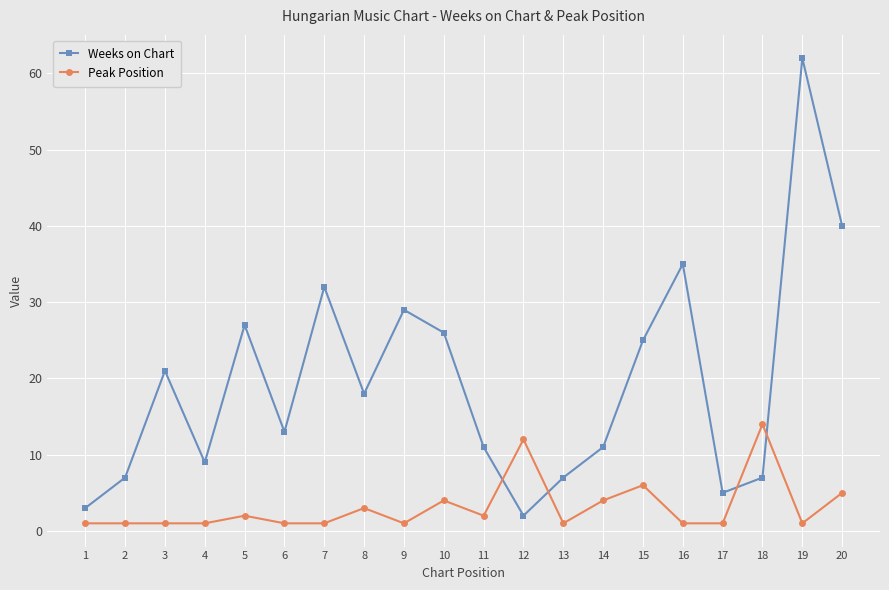

At which category does Weeks on Chart reach its first local valley?

4